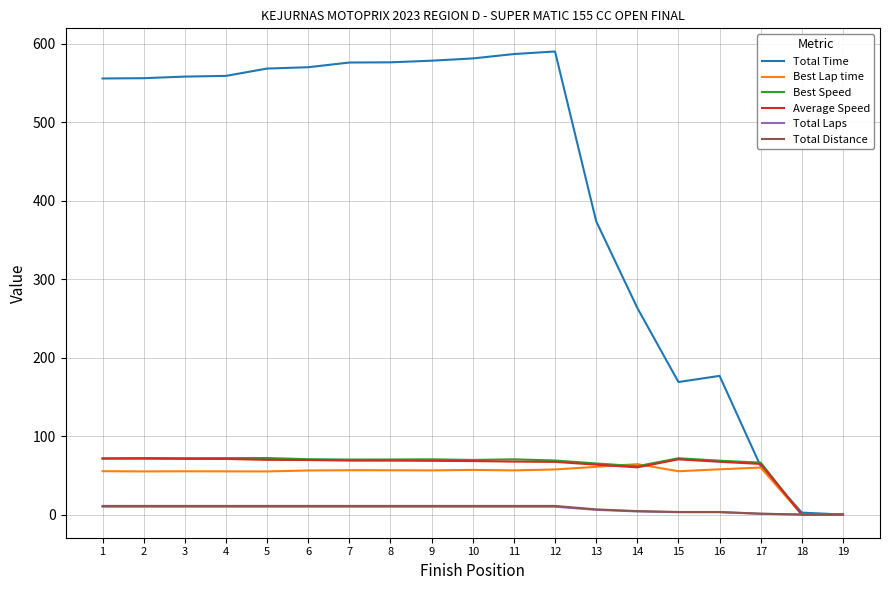

Which series has the largest total across all categories?

Total Time